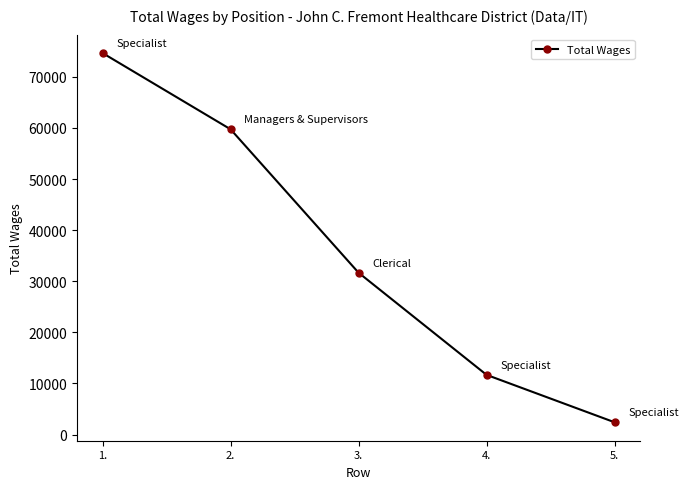

Reading left to right, what are all the values shown in this chart?

74655	59738	31668	11678	2402